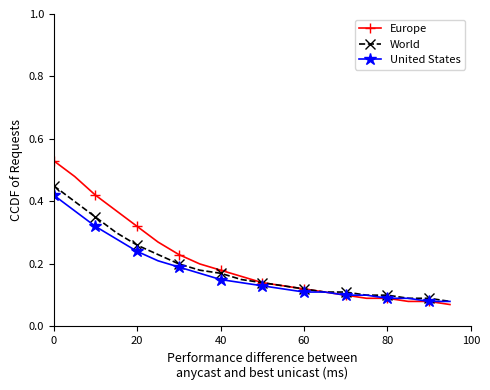

Which series has the widest spread of values?

Europe